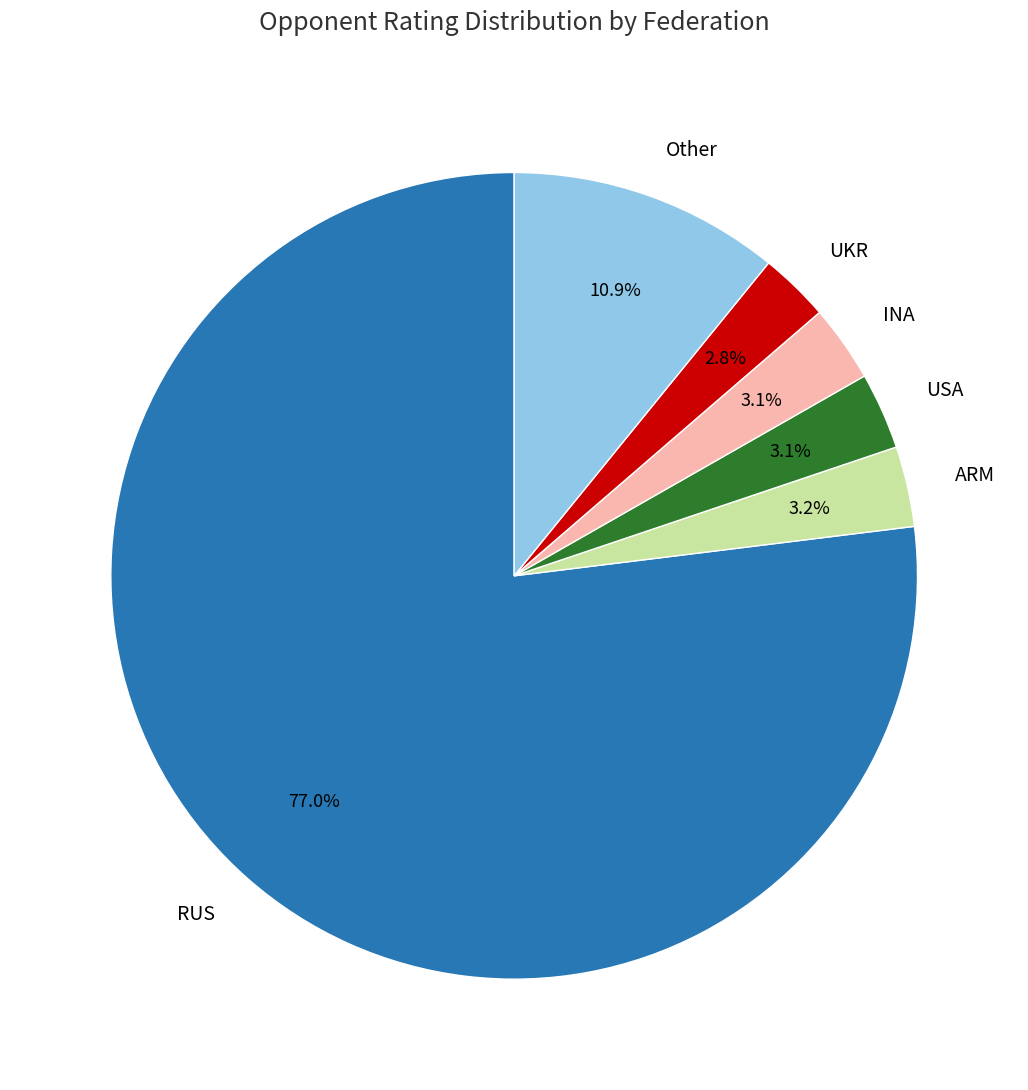

What is the largest slice in the pie chart?

RUS